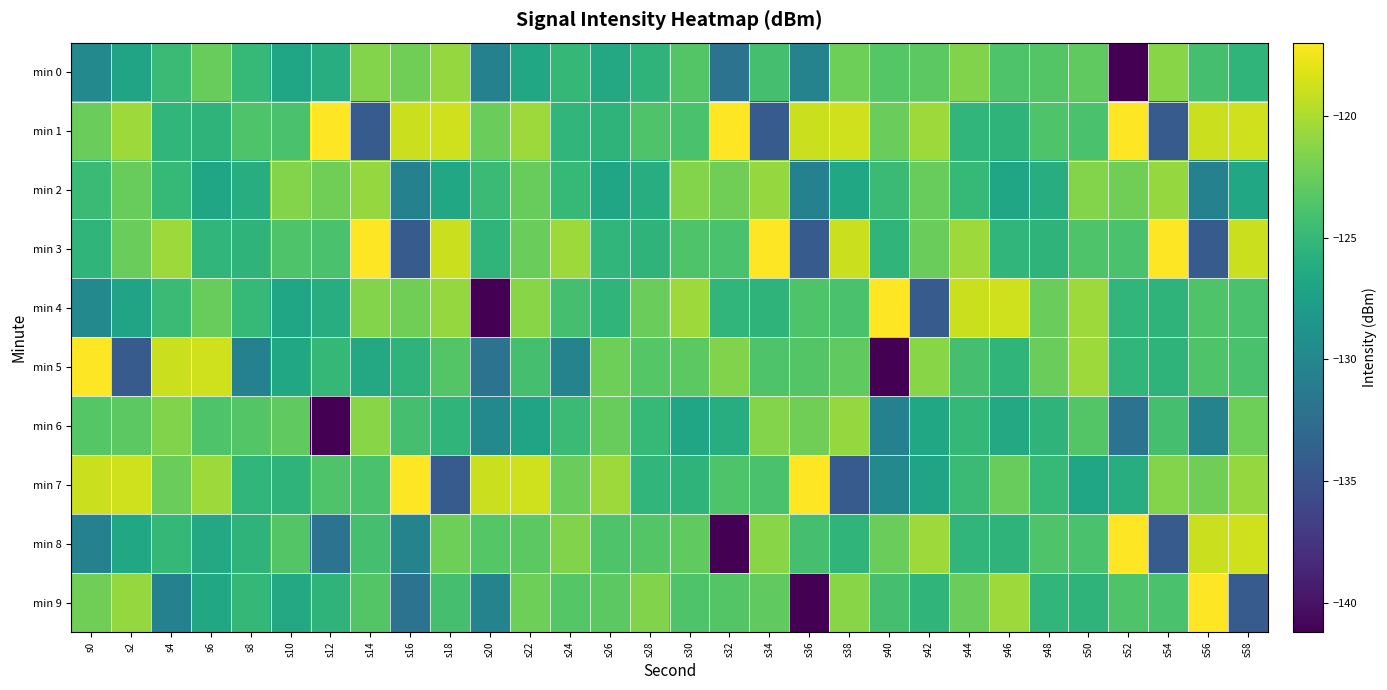

What is the minimum value shown in the chart?

-141.2